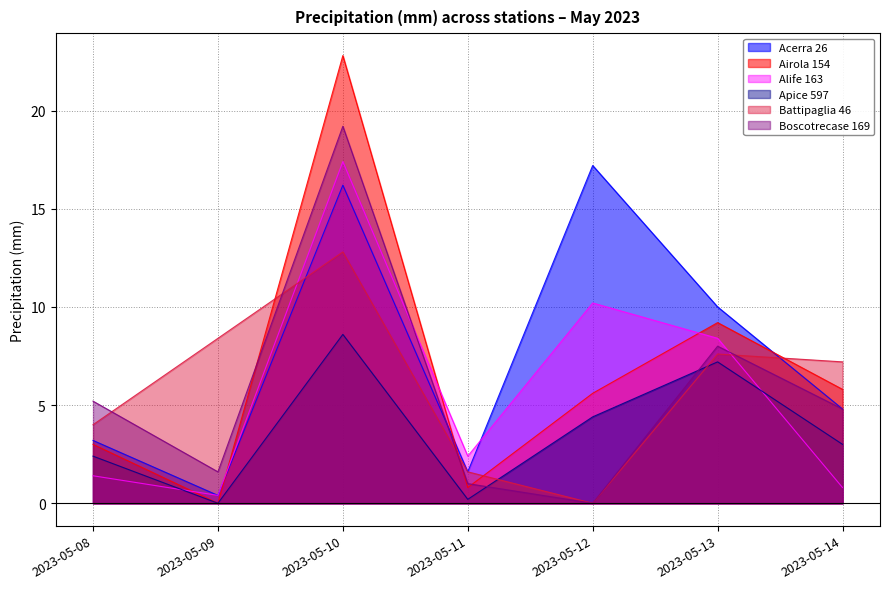

What is the difference between the Boscotrecase 169 values at 2023-05-11 and 2023-05-08?

4.2